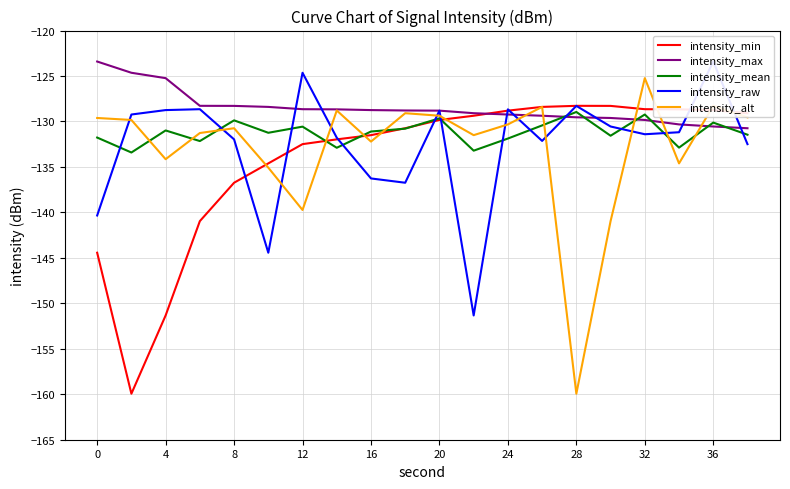

True or false: intensity_alt has a value of -78.3 at 12.

False